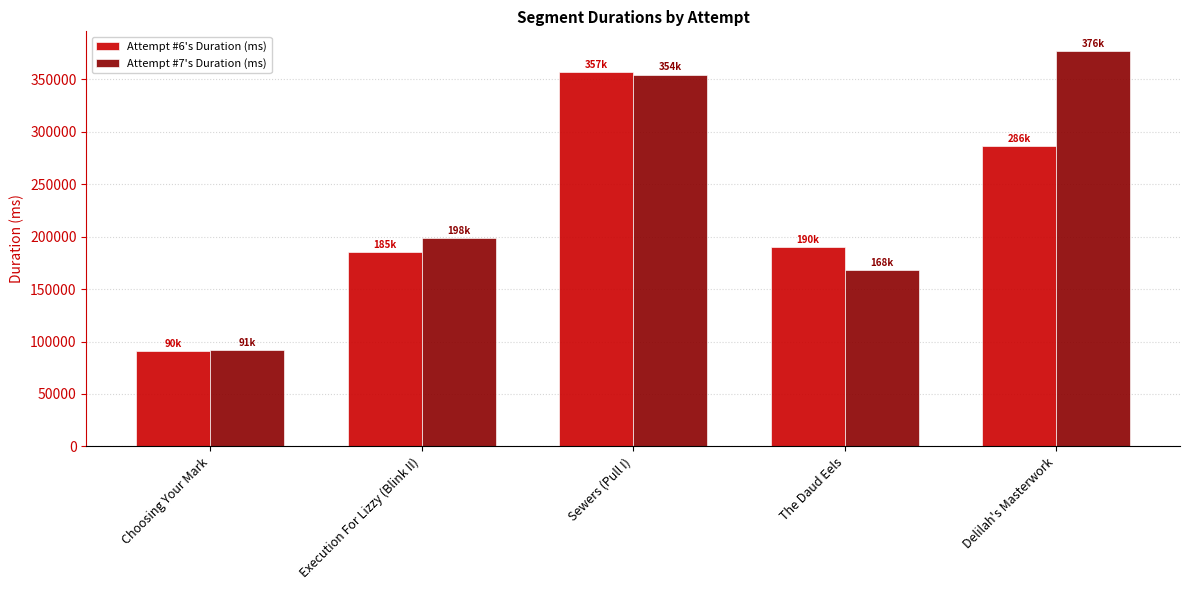

Does the chart contain stacked bars?

No